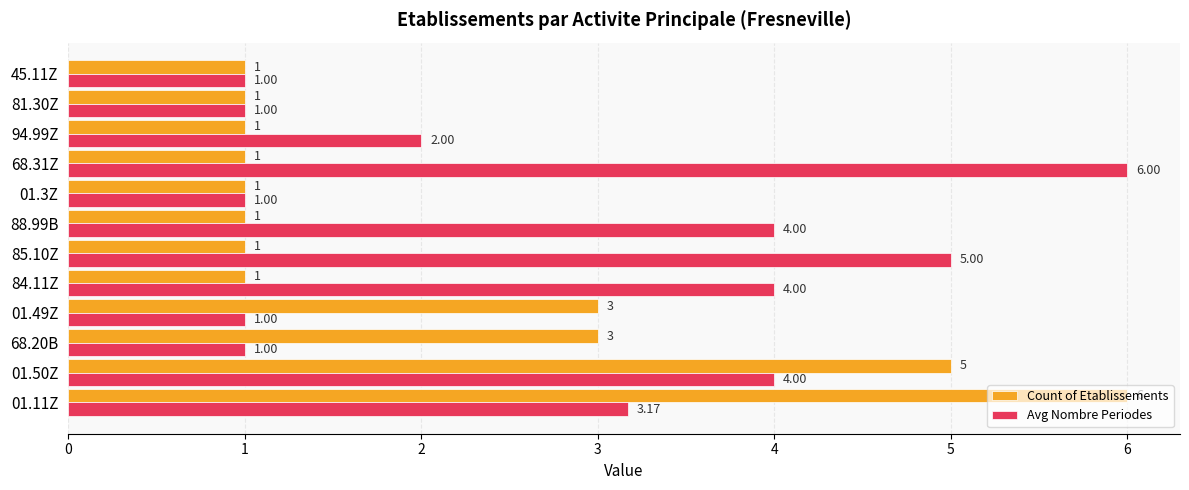

Rank the series at 01.49Z from lowest to highest value.

Avg Nombre Periodes, Count of Etablissements